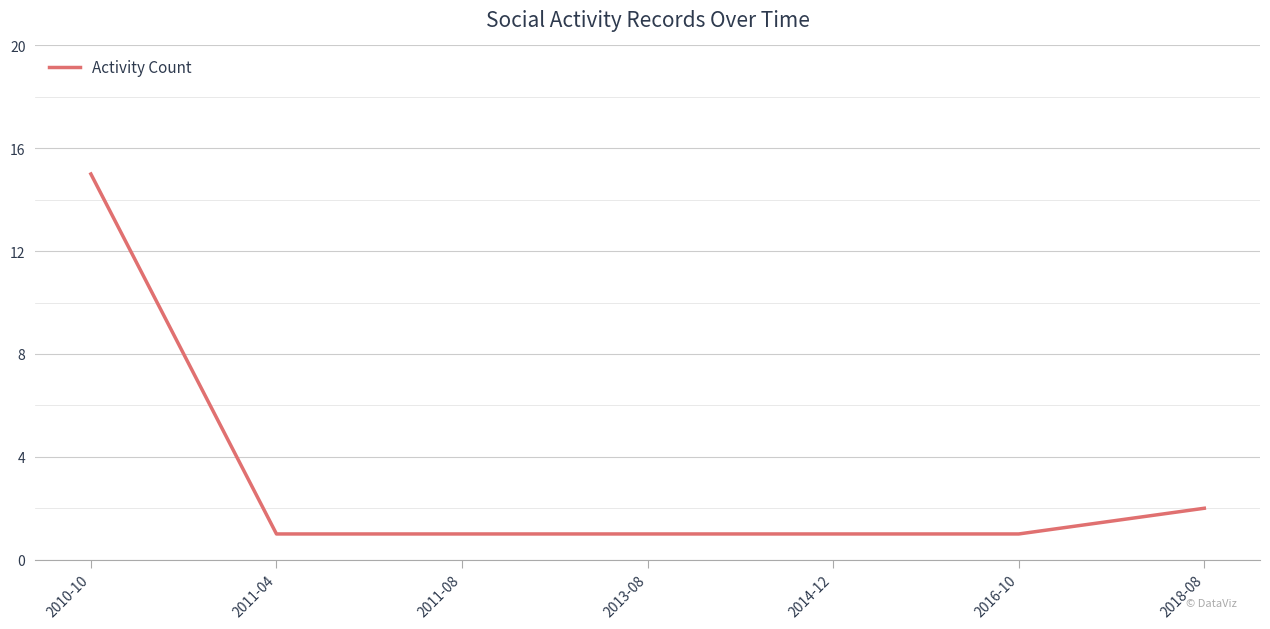

The chart shows a value of 1 at 2016-10. True or false?

True